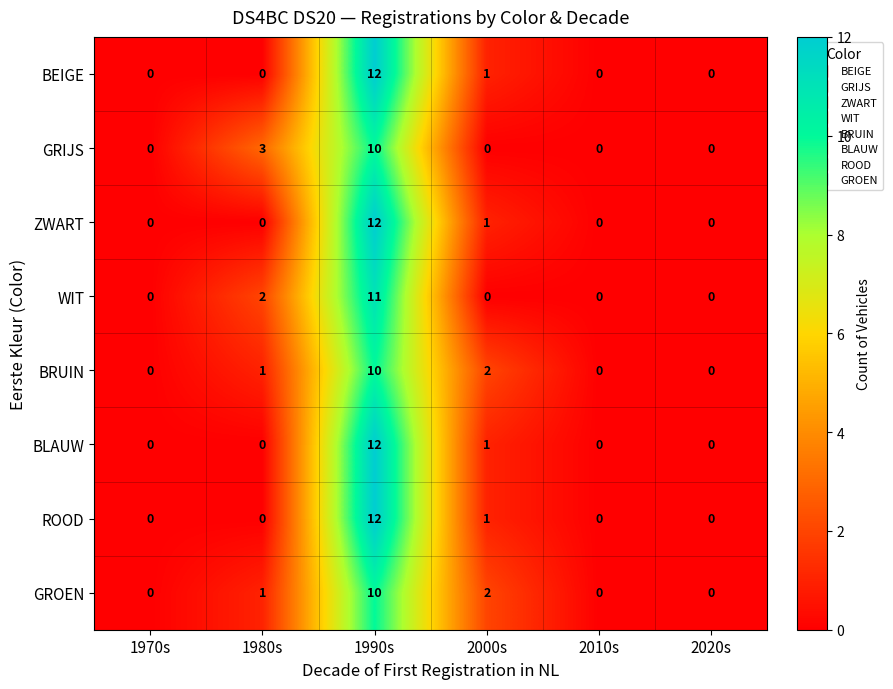

Where is BEIGE nearest to the value 6?

2000s